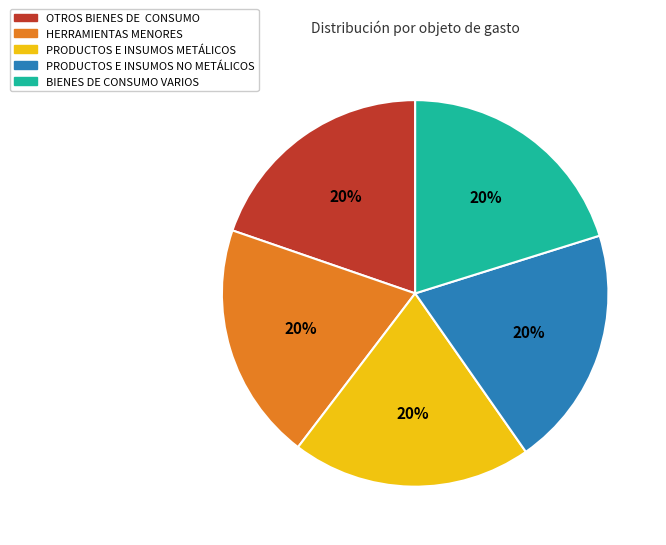

Combined, do PRODUCTOS E INSUMOS METÁLICOS and HERRAMIENTAS MENORES account for over 50%?

No